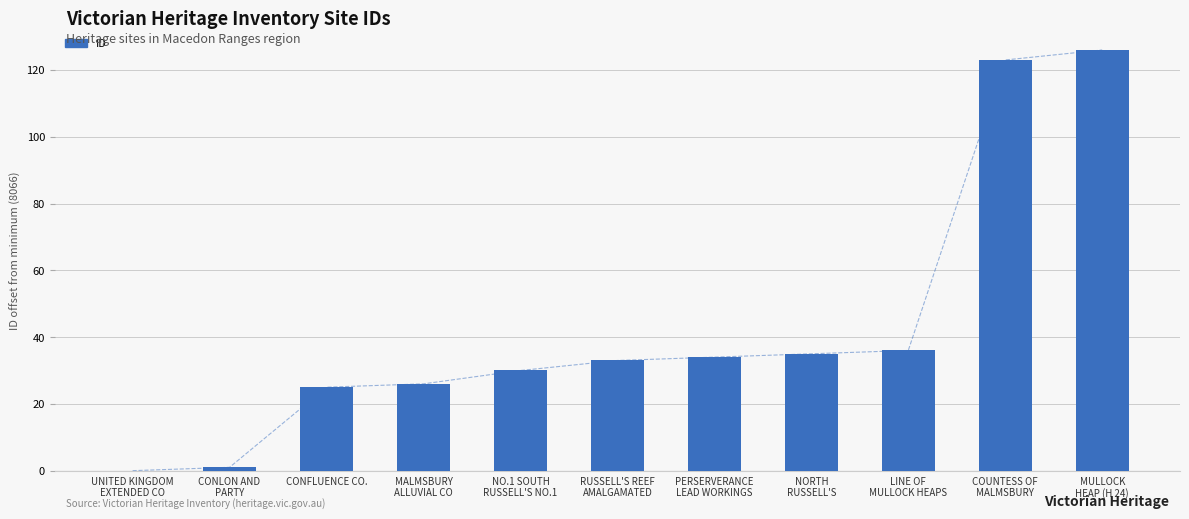

Approximately how many times larger is the value at LINE OF
MULLOCK HEAPS compared to CONFLUENCE CO.?

1.4